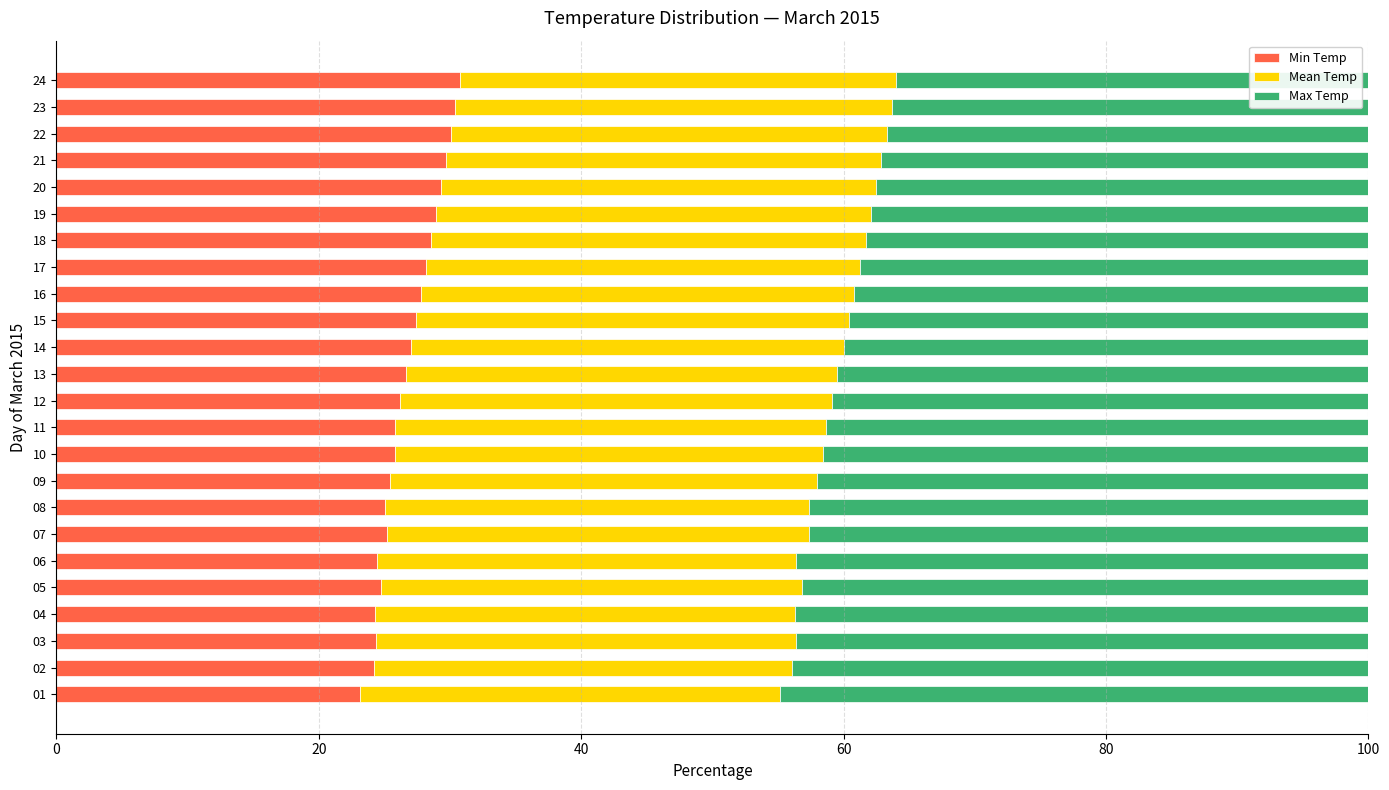

Read the Min Temp value at 11.

25.8